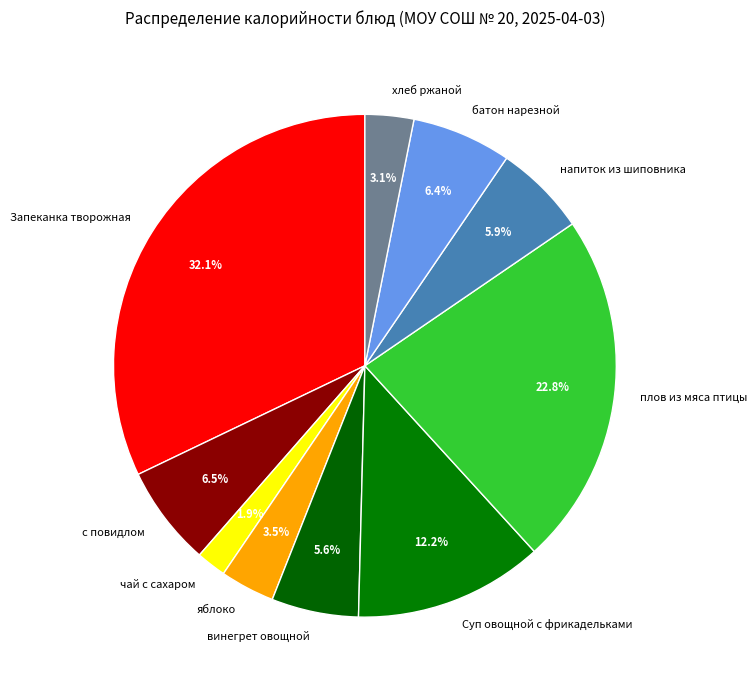

Is чай с сахаром the majority of the pie?

No